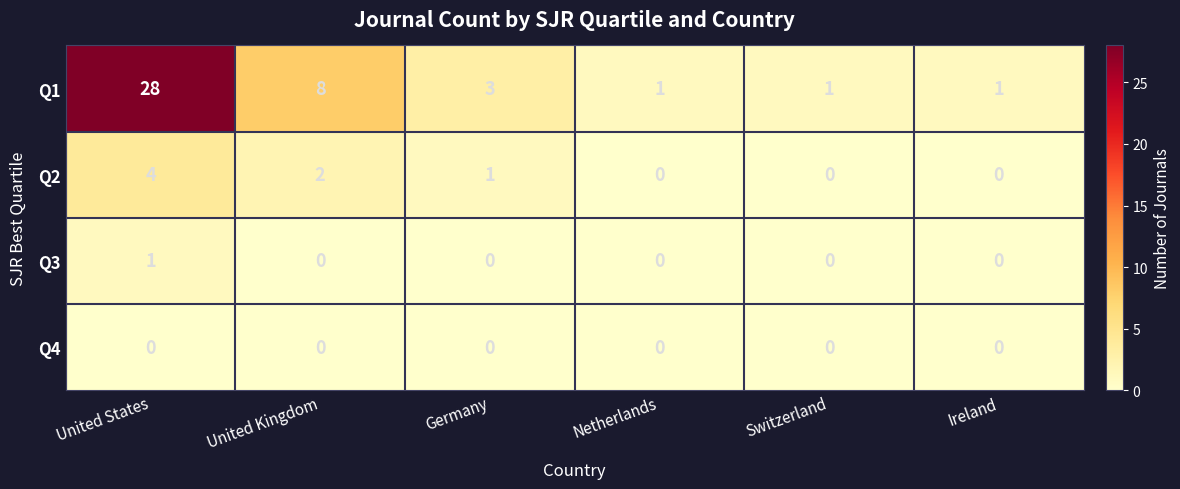

What is the spread (max minus min) of values at Germany?

3